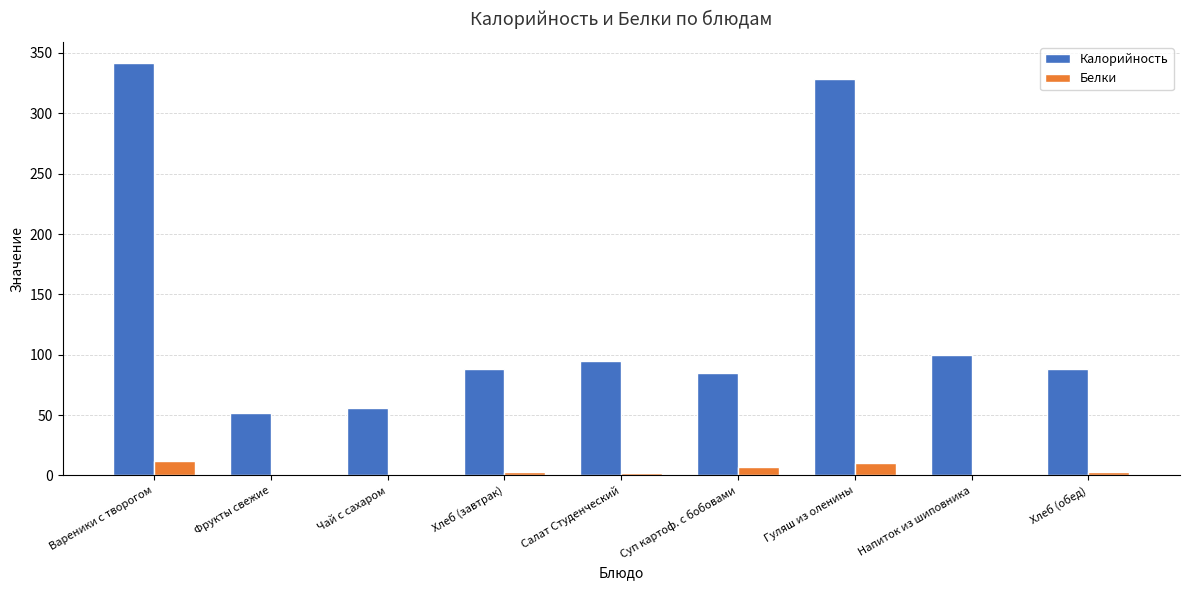

Is it true that Калорийность equals 342.0 at Вареники с творогом?

True